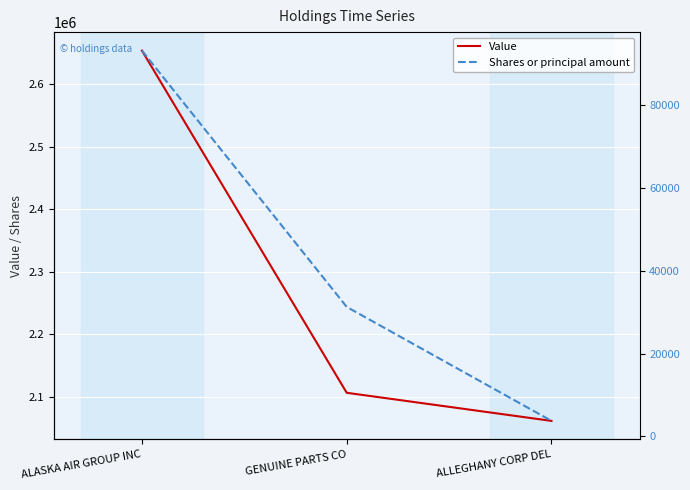

Read the Shares or principal amount value at ALLEGHANY CORP DEL, to the nearest 100.

3700